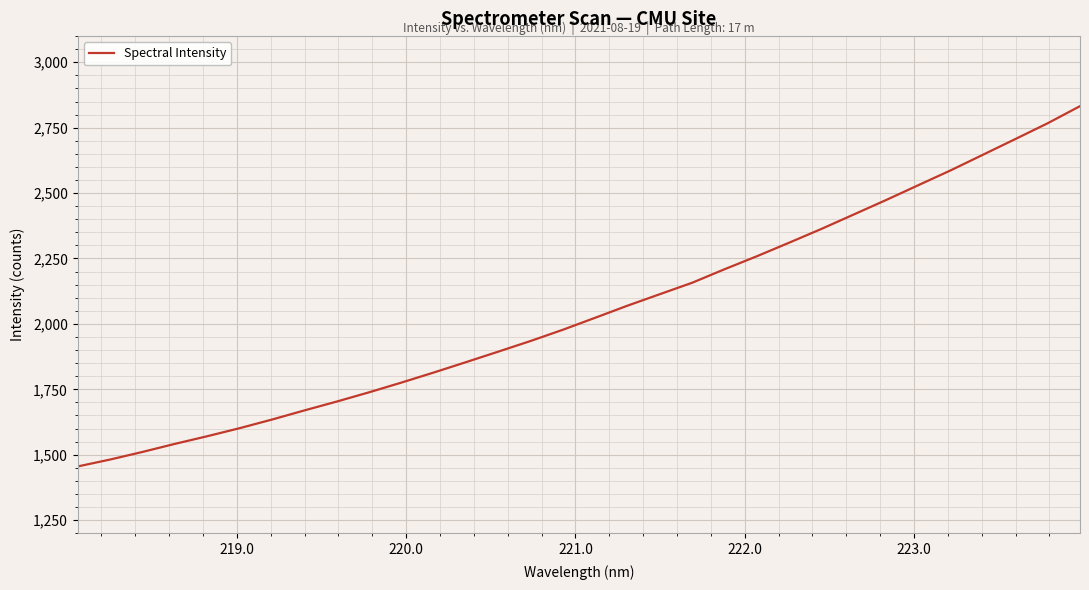

What is the smallest value displayed?

1455.1